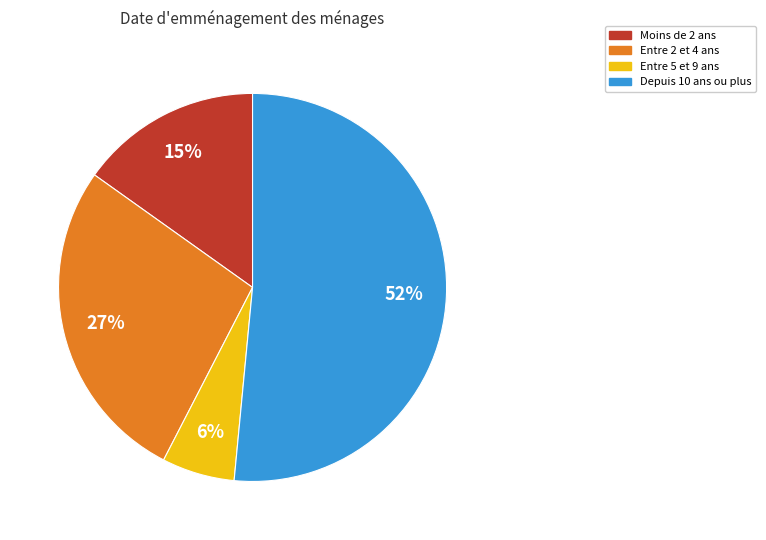

To the nearest percent, what portion does Entre 2 et 4 ans represent?

27%